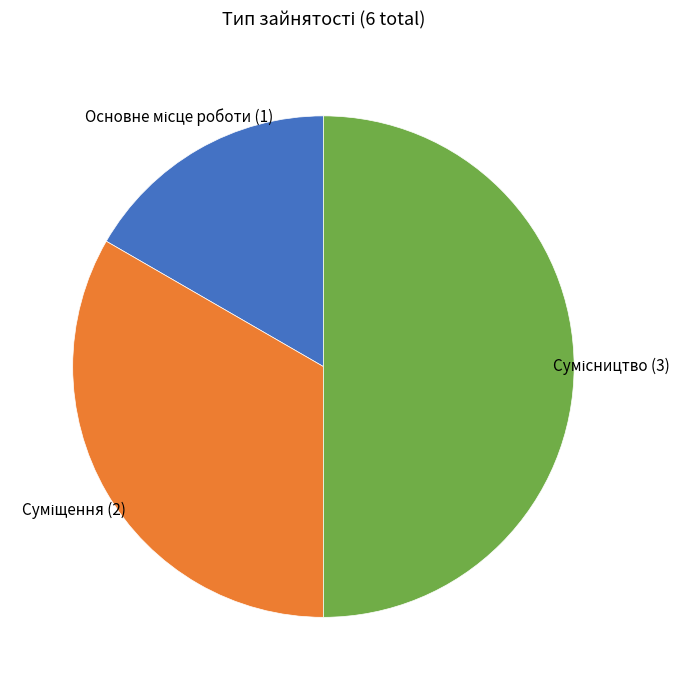

Do Сумісництво and Суміщення together represent more than half of the pie?

Yes